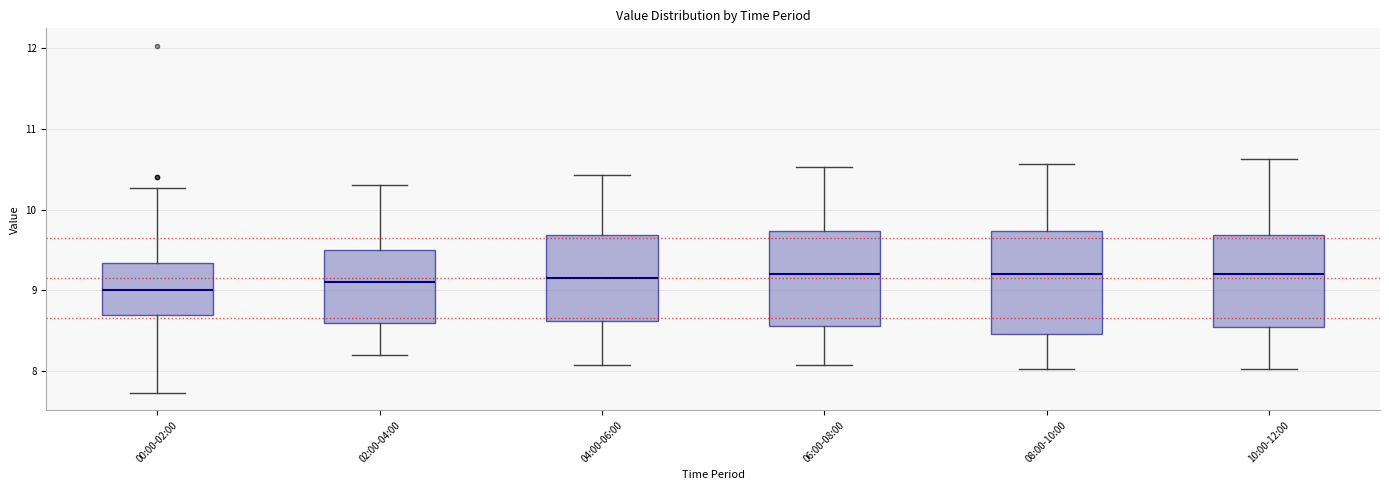

Reading left to right, transcribe this box plot: for each box, give where its median line is, the range the box spans, and where its two whiskers end, as read against the y-axis. The values are not printed on the chart, so give them approximately, as read against the axis.

00:00-02:00: median 9.0, box 8.7 to 9.3, whiskers 7.7 to 10.3
02:00-04:00: median 9.1, box 8.6 to 9.5, whiskers 8.2 to 10.3
04:00-06:00: median 9.2, box 8.6 to 9.7, whiskers 8.1 to 10.4
06:00-08:00: median 9.2, box 8.6 to 9.7, whiskers 8.1 to 10.5
08:00-10:00: median 9.2, box 8.5 to 9.7, whiskers 8.0 to 10.6
10:00-12:00: median 9.2, box 8.5 to 9.7, whiskers 8.0 to 10.6